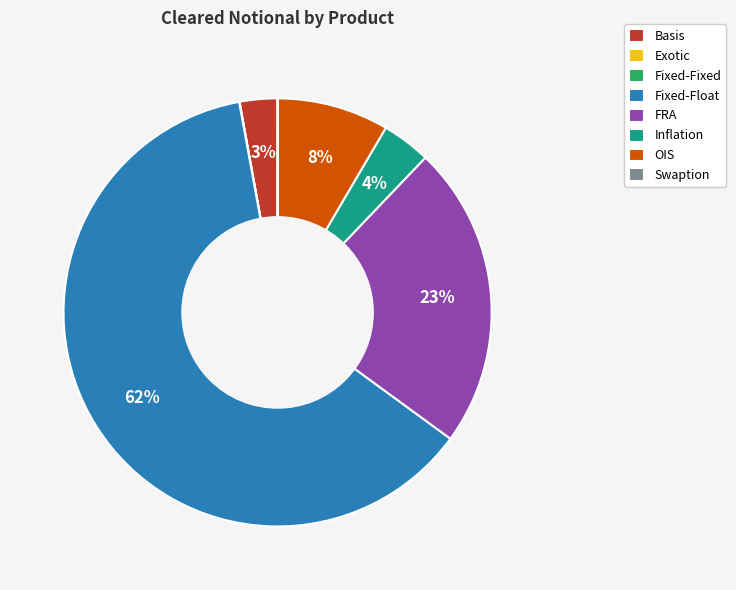

To the nearest percent, what portion does Basis represent?

3%